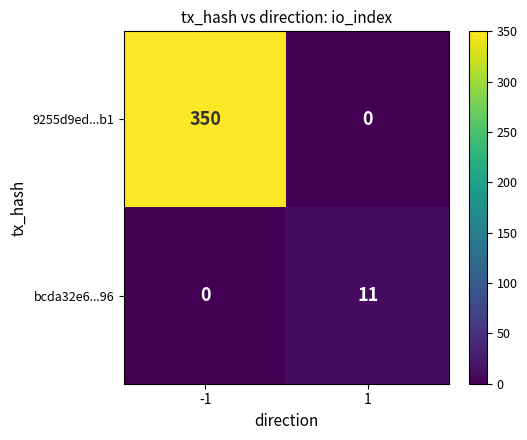

Rank the categories by 9255d9ed...b1 value from lowest to highest.

1, -1